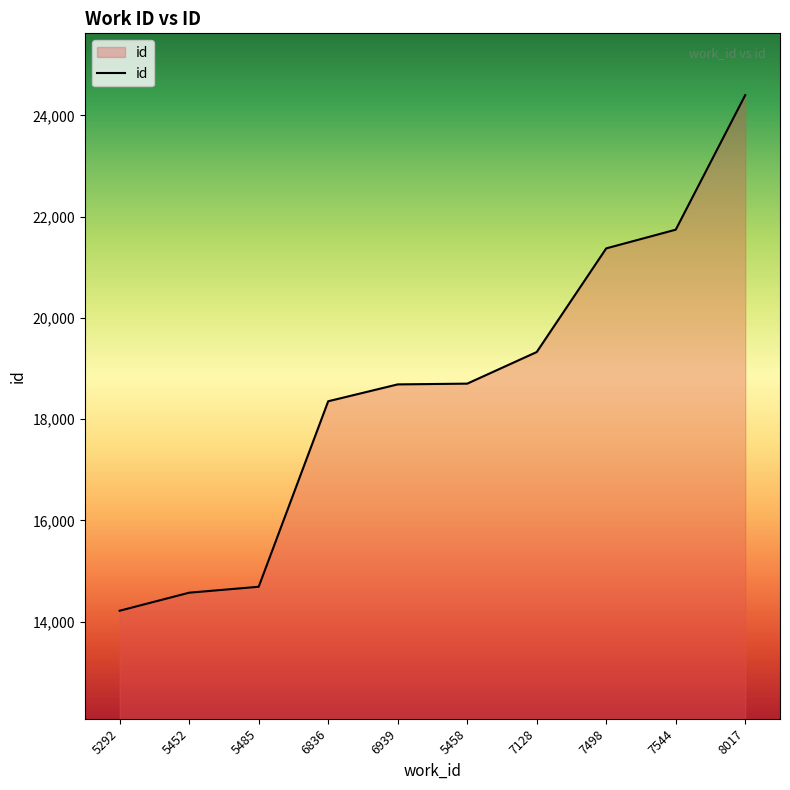

What is the difference between the values at 7544 and 5485?

7051